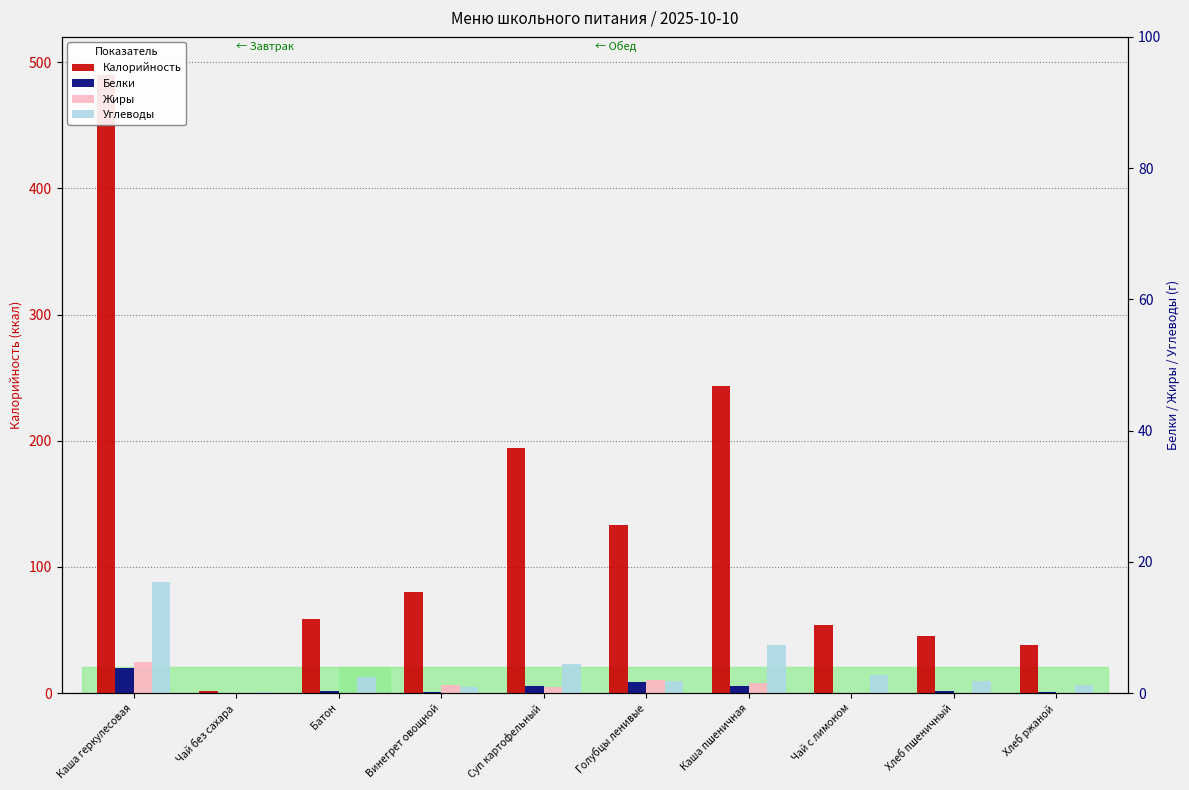

List the labels in order of Калорийность value, largest first.

Каша геркулесовая, Каша пшеничная, Суп картофельный, Голубцы ленивые, Винегрет овощной, Батон, Чай с лимоном, Хлеб пшеничный, Хлеб ржаной, Чай без сахара